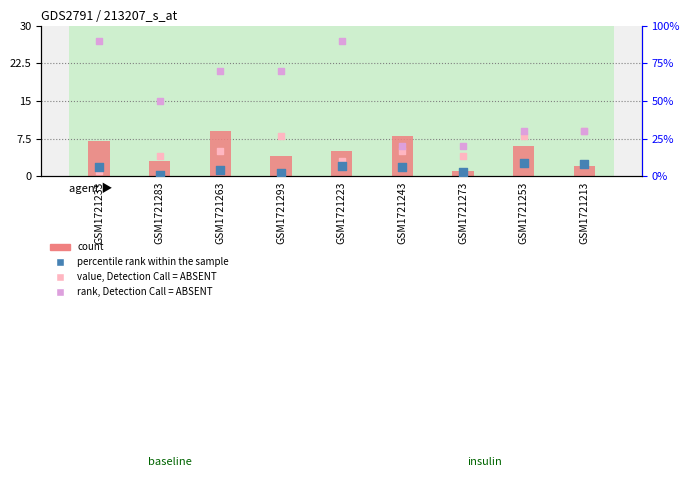

Is the value of percentile rank within the sample at GSM1721223 greater than the value of rank, Detection Call = ABSENT at GSM1721293?

No